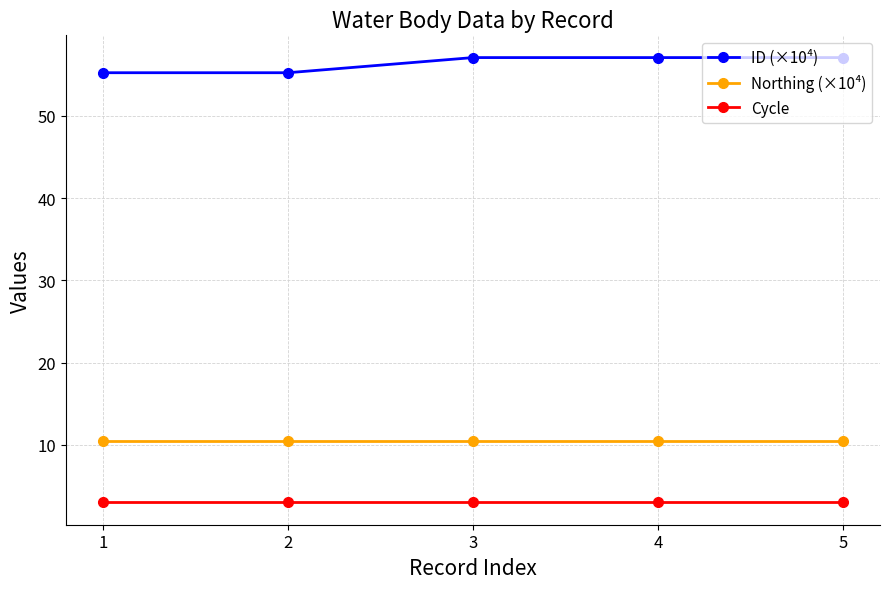

Does the chart have visible grid lines?

Yes